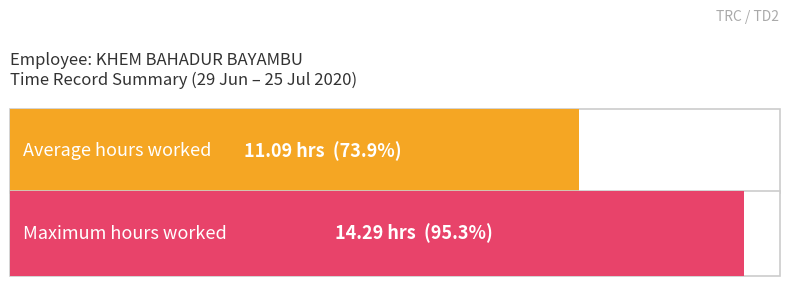

True or false: the data shows 21.6 at 29.

False